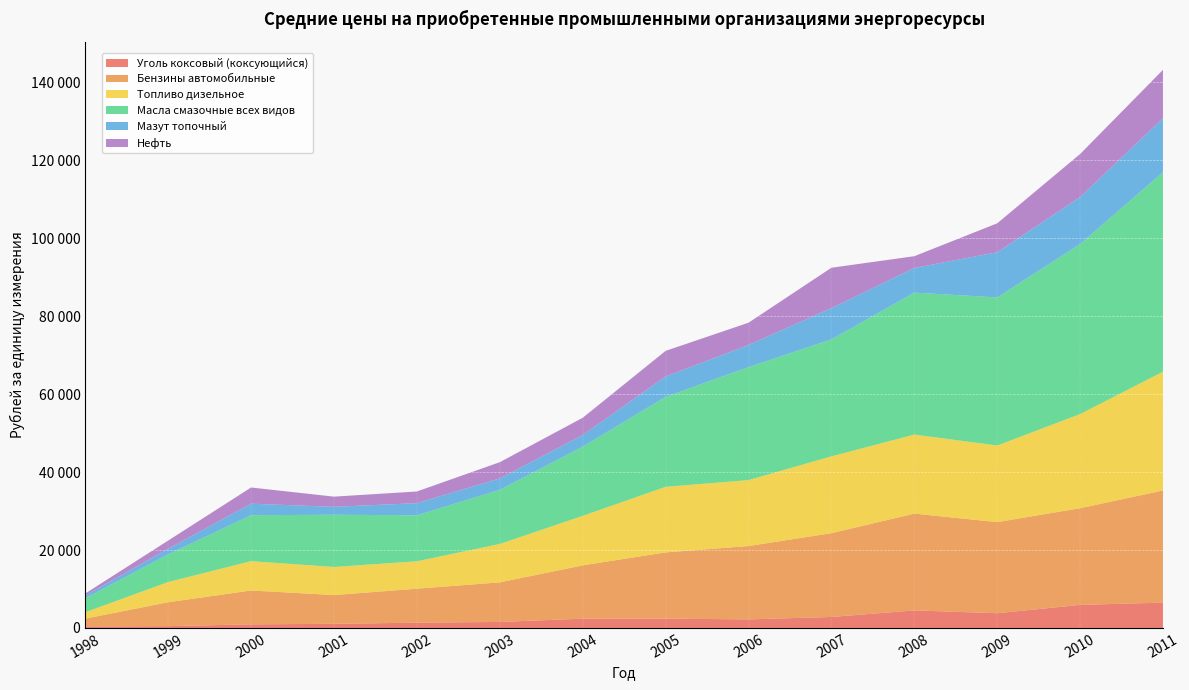

Reading left to right, list all the values displayed in this chart.

Уголь коксовый (коксующийся): 1998=406	1999=463	2000=928	2001=1065	2002=1360	2003=1546	2004=2382	2005=2402	2006=2199	2007=2819	2008=4505	2009=3782	2010=5920	2011=6505
Бензины автомобильные: 1998=1985	1999=6135	2000=8688	2001=7382	2002=8712	2003=10152	2004=13679	2005=16984	2006=18822	2007=21505	2008=24834	2009=23377	2010=24814	2011=28775
Топливо дизельное: 1998=1643	1999=5186	2000=7528	2001=7206	2002=7036	2003=9857	2004=12707	2005=16830	2006=16925	2007=19711	2008=20286	2009=19661	2010=24157	2011=30488
Масла смазочные всех видов: 1998=3588	1999=7100	2000=11781	2001=13397	2002=11800	2003=13893	2004=17748	2005=23076	2006=28993	2007=30014	2008=36423	2009=37993	2010=43633	2011=51201
Мазут топочный: 1998=700	1999=1437	2000=2966	2001=2030	2002=3123	2003=2915	2004=2984	2005=5242	2006=5680	2007=8018	2008=6325	2009=11594	2010=12058	2011=13856
Нефть: 1998=511	1999=2103	2000=4152	2001=2618	2002=2991	2003=4176	2004=4433	2005=6569	2006=5711	2007=10368	2008=3025	2009=7429	2010=11045	2011=12417